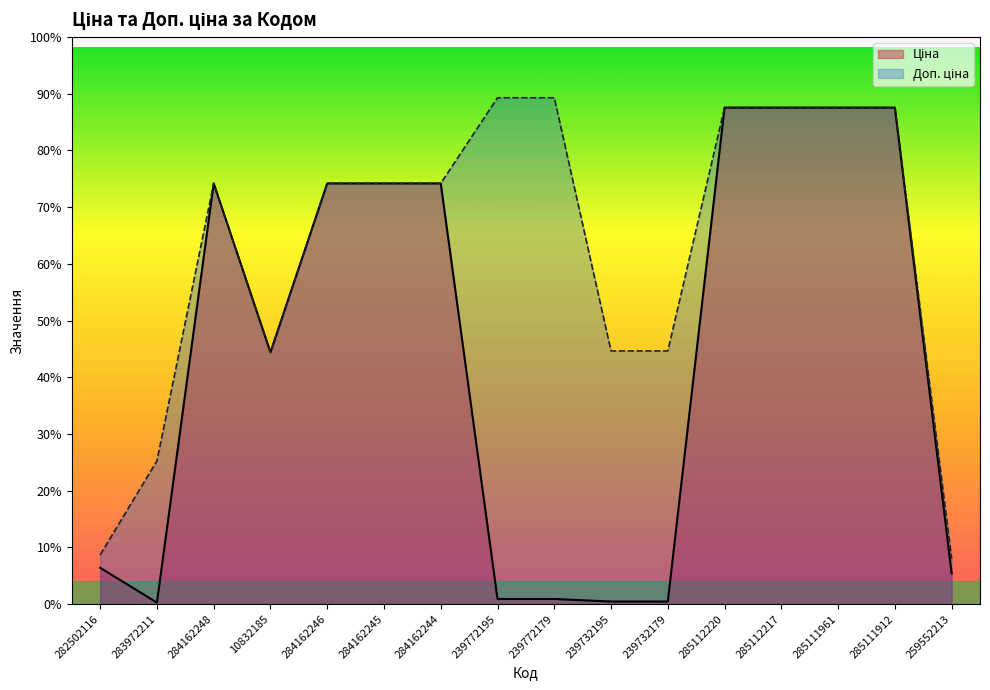

What is the difference between the maximum and minimum values in the Доп. ціна series?

10316.2